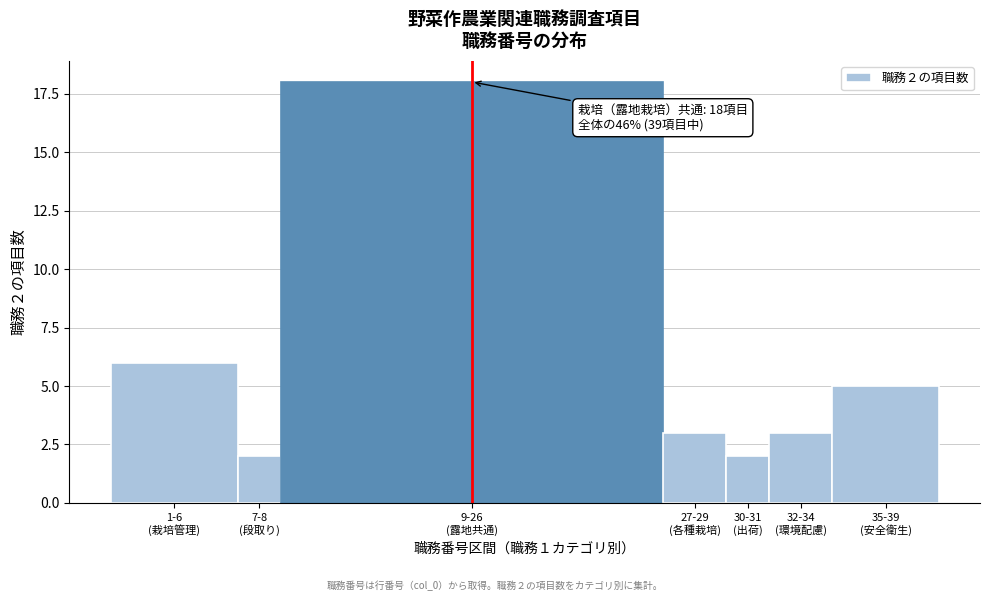

Reading left to right, extract all data points from this chart.

6	2	18	3	2	3	5